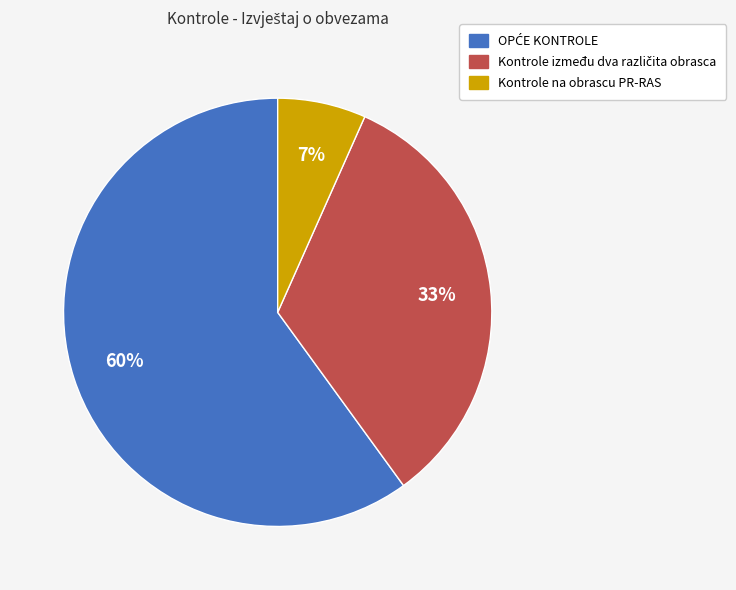

True or false: Kontrole na obrascu PR-RAS accounts for 20% of the total.

False